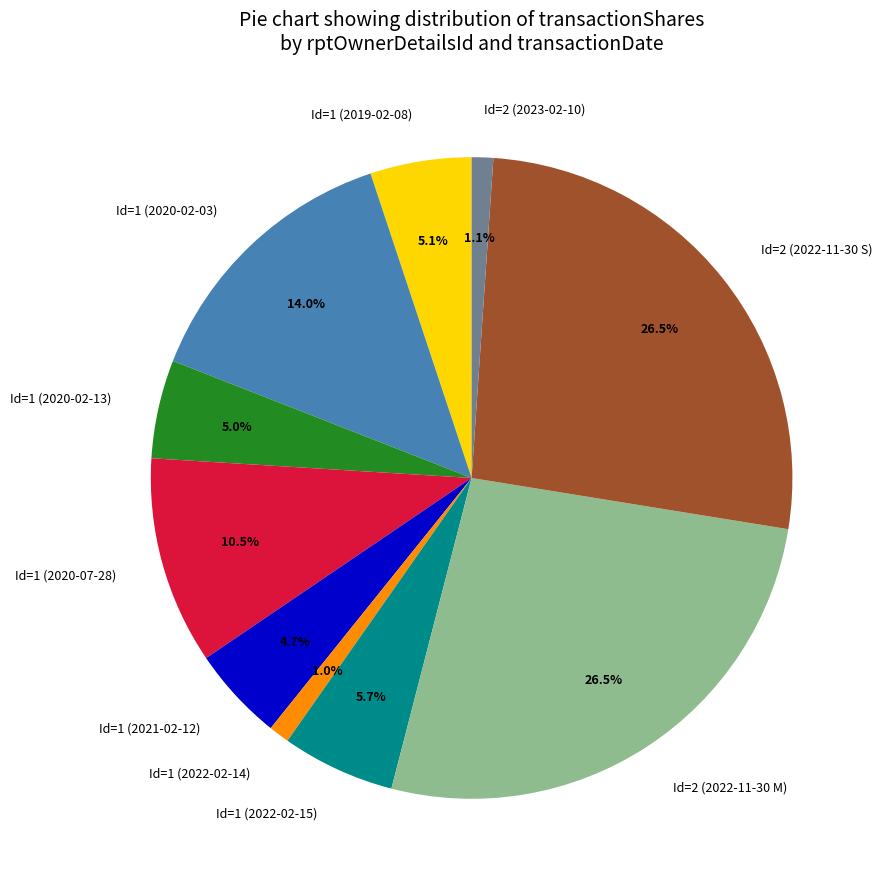

Does any single category account for the majority?

No